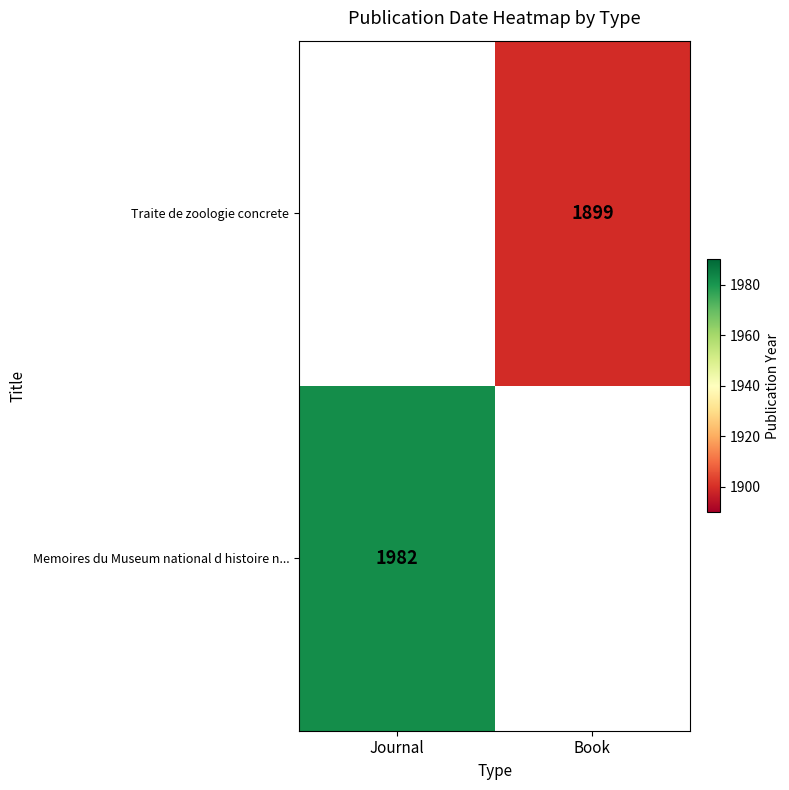

Is it true that Memoires du Museum national d histoire n... equals 2791 at Journal?

False